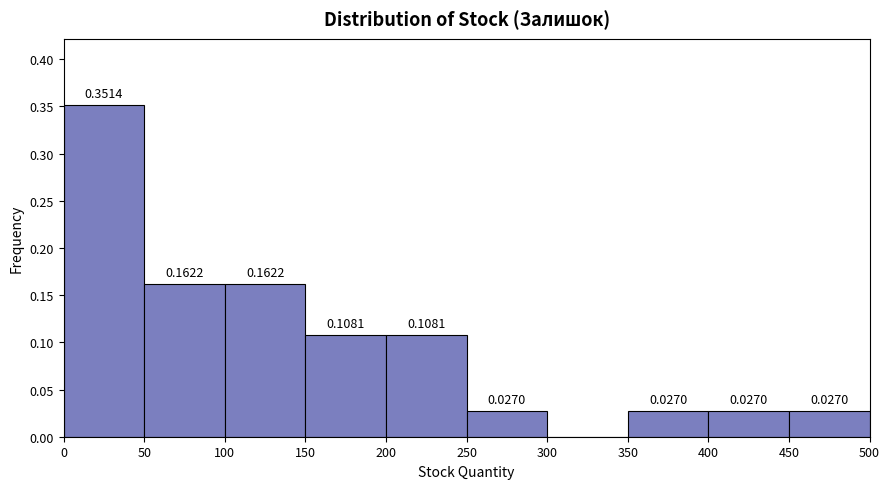

Which range on the x-axis has the tallest bar?

0 to 50